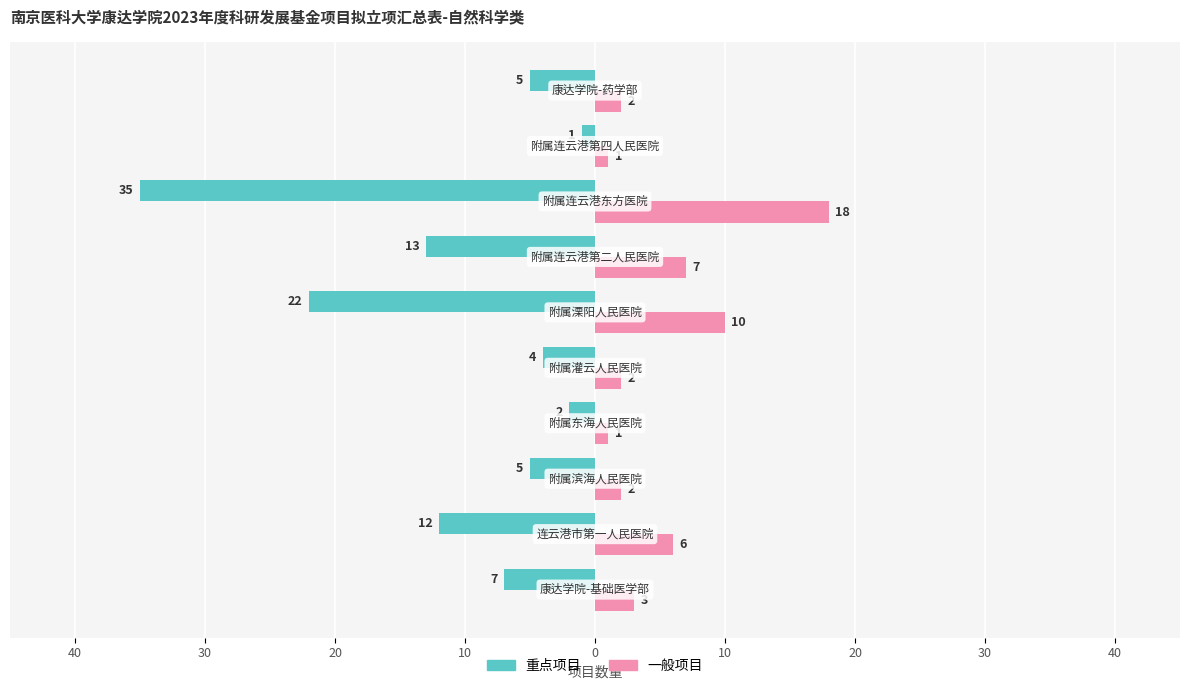

What are all the series names shown in the legend?

重点项目, 一般项目